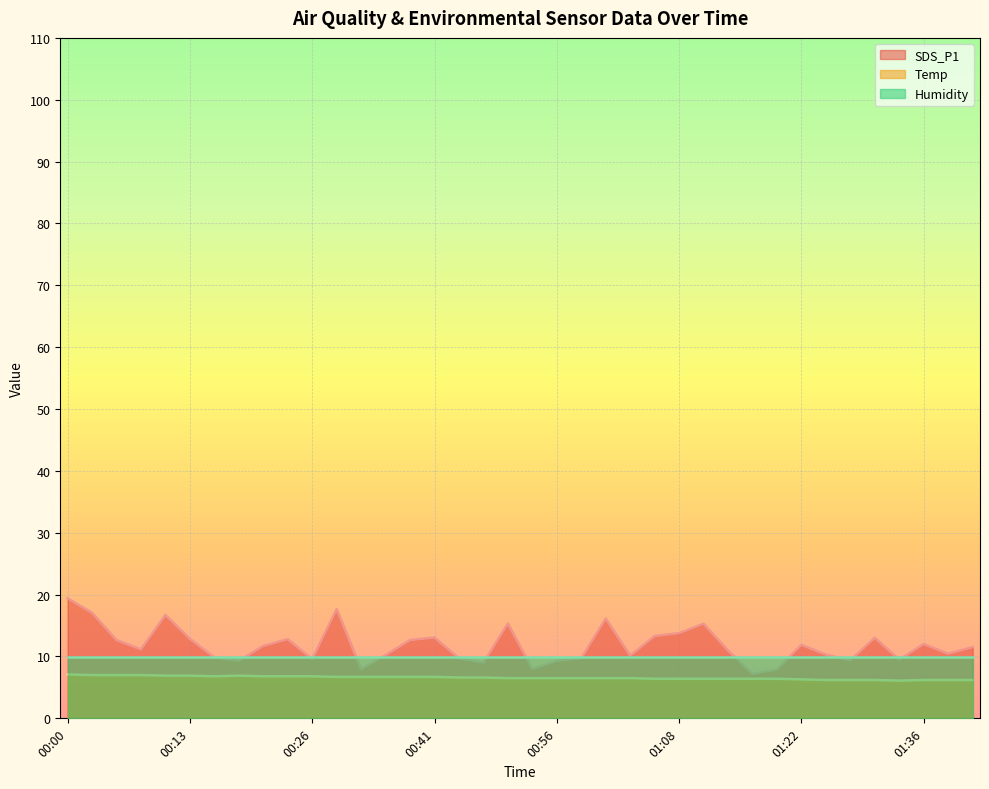

Which series changed the most between 00:38 and 00:51?

SDS_P1